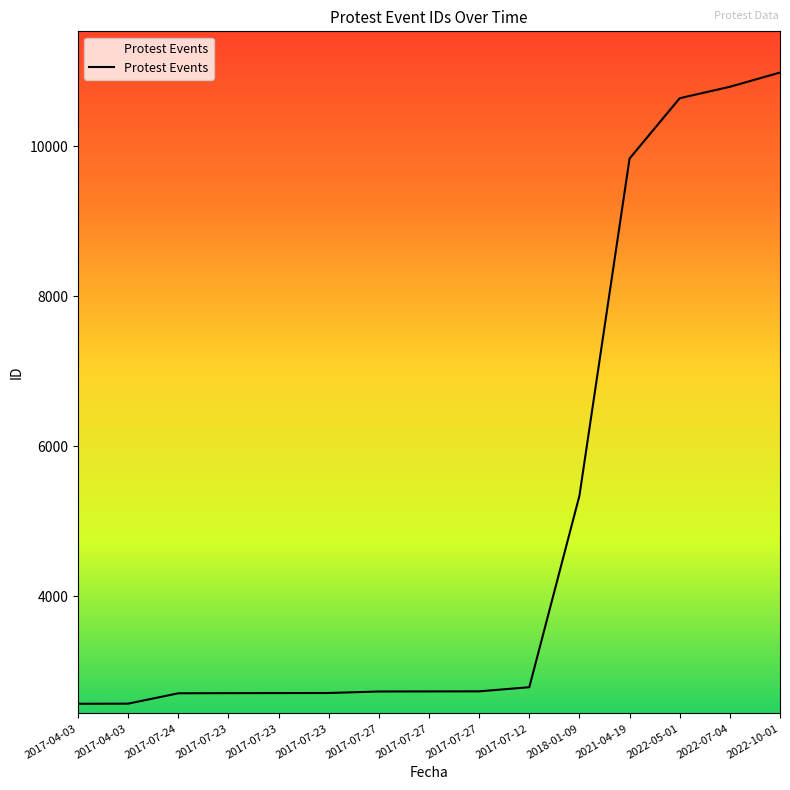

What is the value of the 12th point from the left?

9835